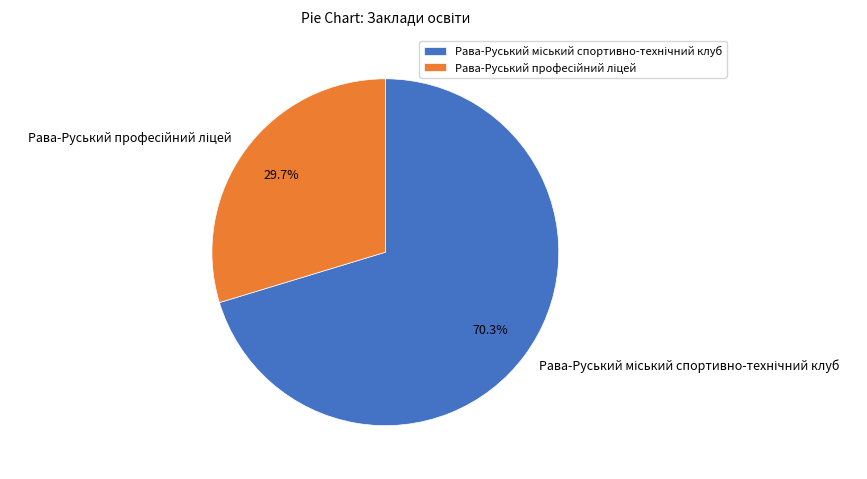

Count the number of slices in the pie.

2